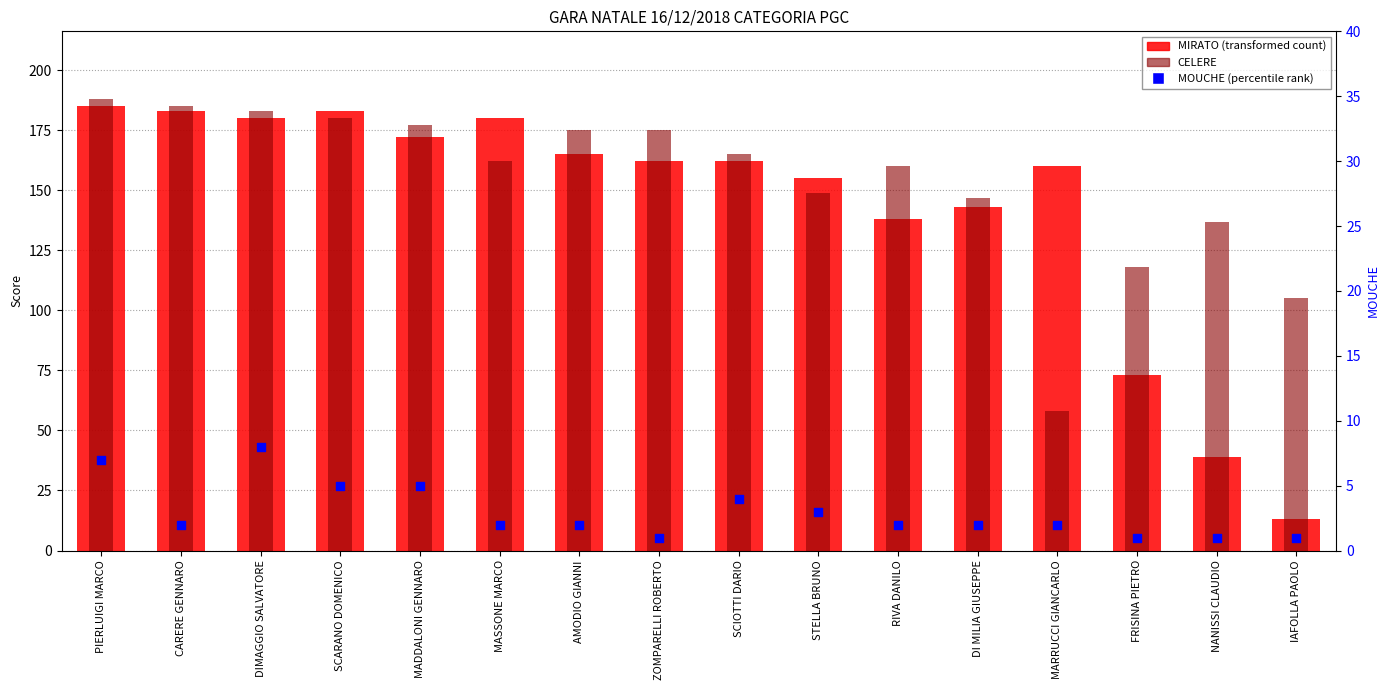

At how many categories does at least one series exceed 54?

16